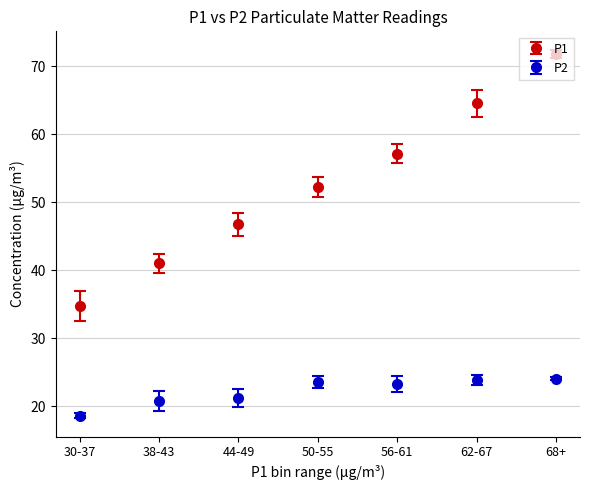

Which series has the largest total across all categories?

P1